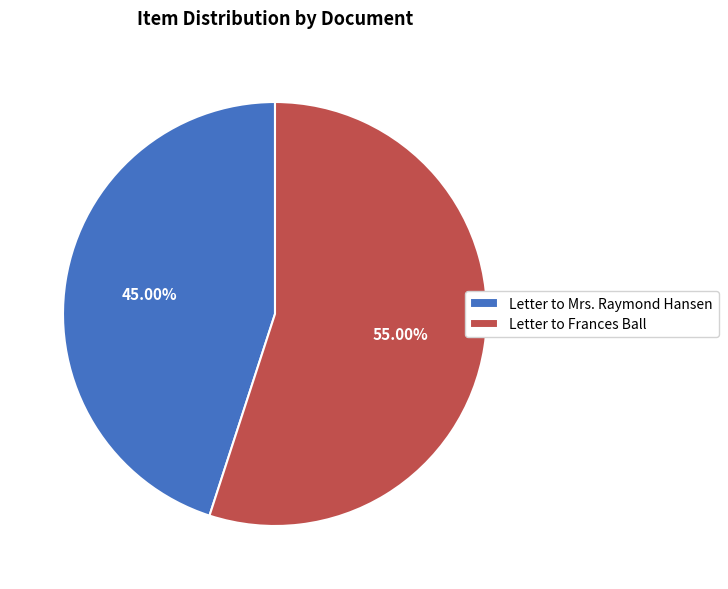

What is the smallest slice in the pie chart?

Letter to Mrs. Raymond Hansen